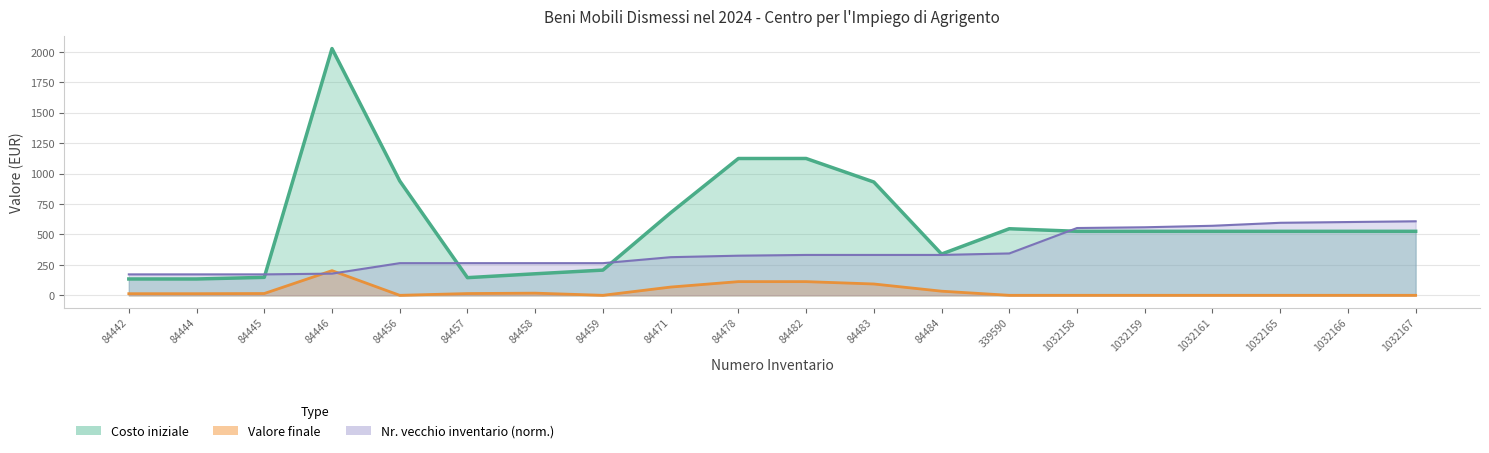

Is the value of Valore finale at 84446 greater than the value of Nr. vecchio inventario at 84456?

No